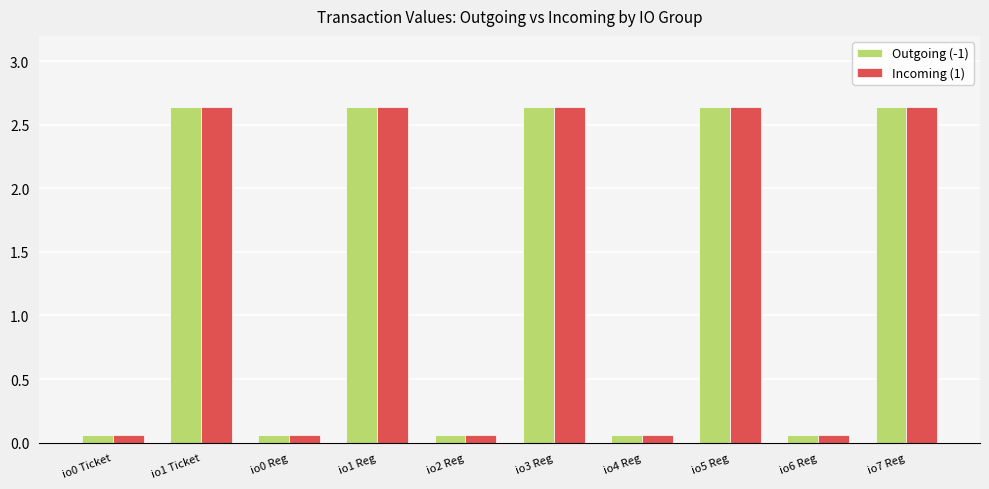

What is the label of the 6th bar from the left?

io3 Reg